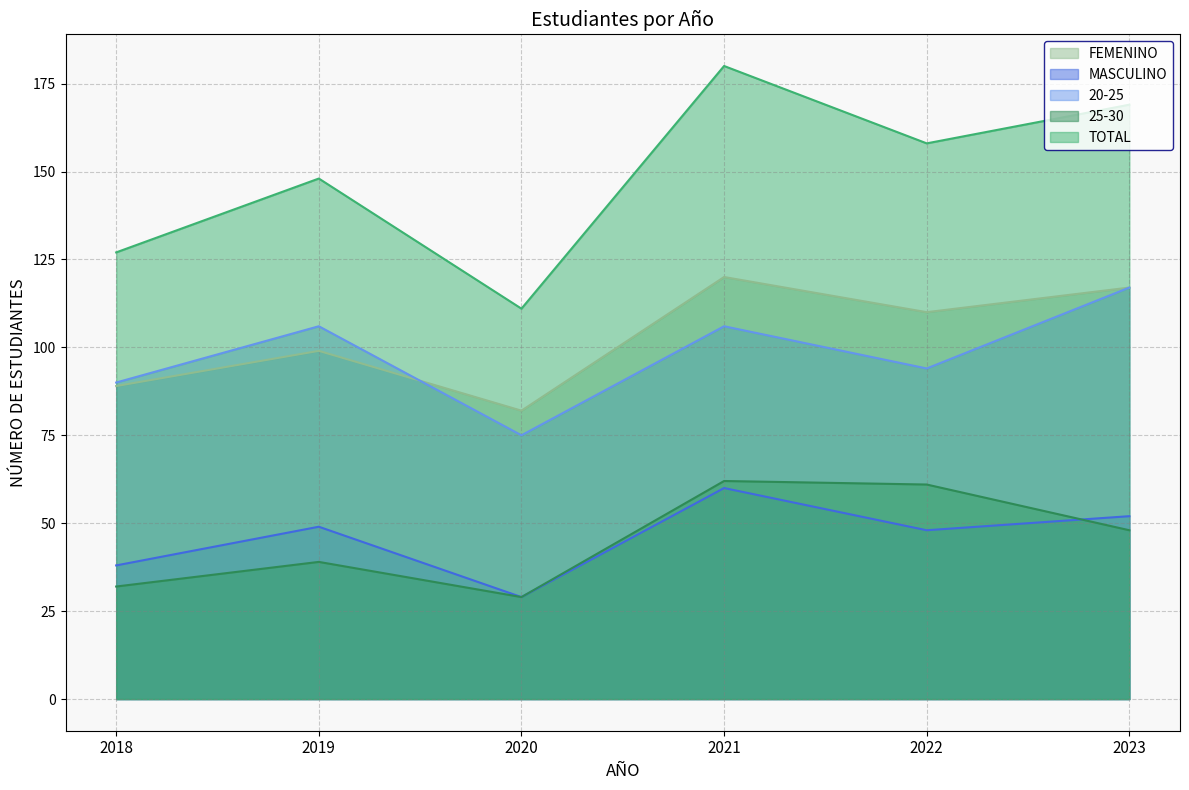

What is the spread (max minus min) of values at 2019?

109